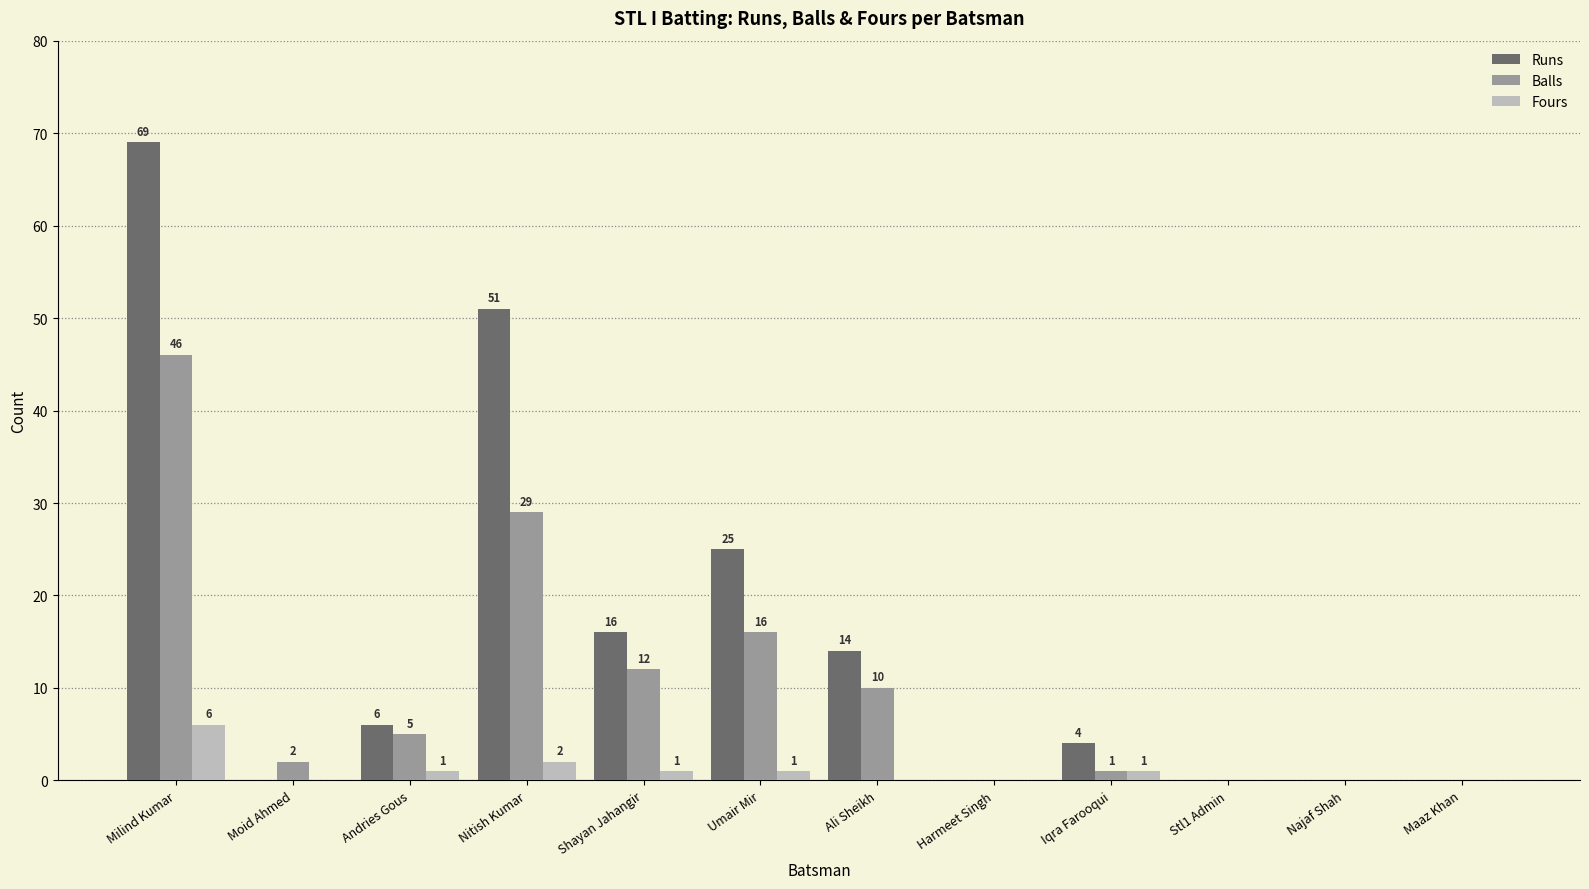

Which series has the largest range (max minus min)?

Runs